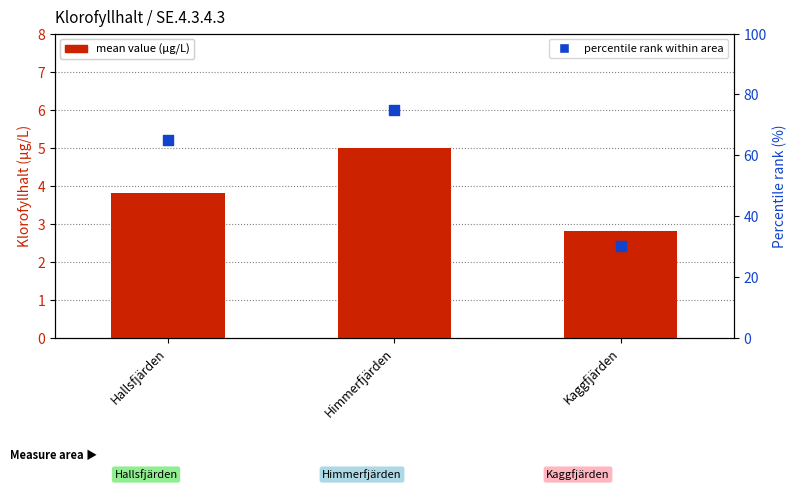

Which series has the largest total across all categories?

percentile rank within area